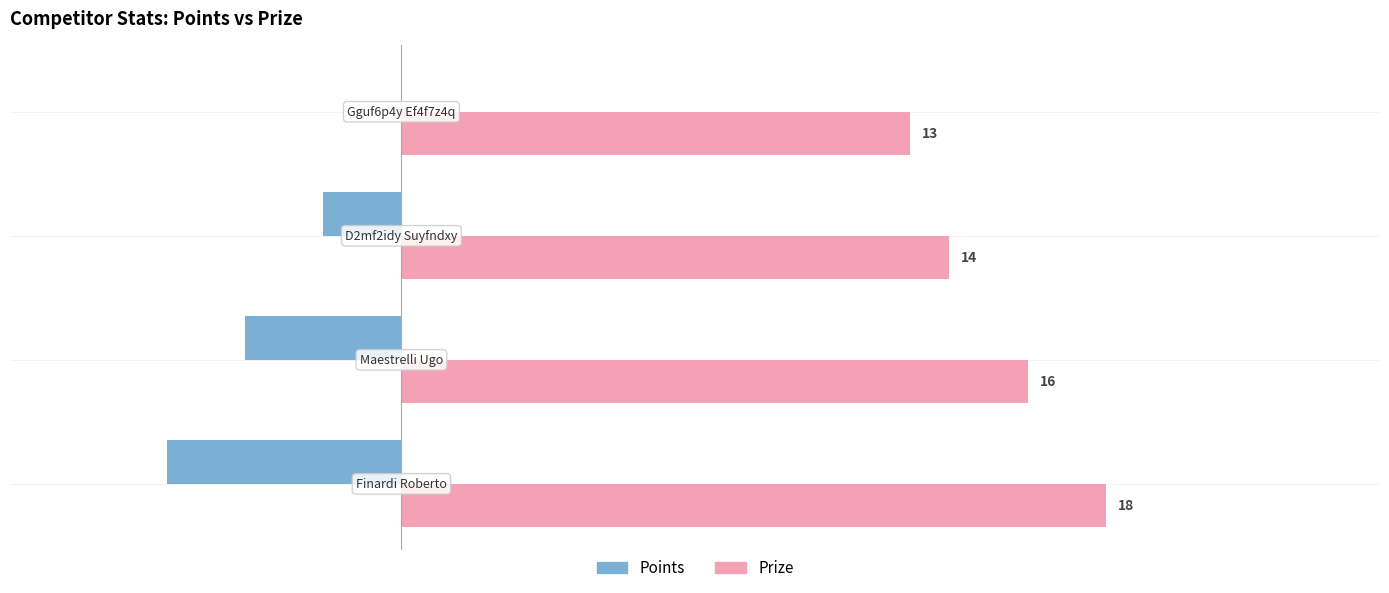

How many Points values are between -4 and 0?

3